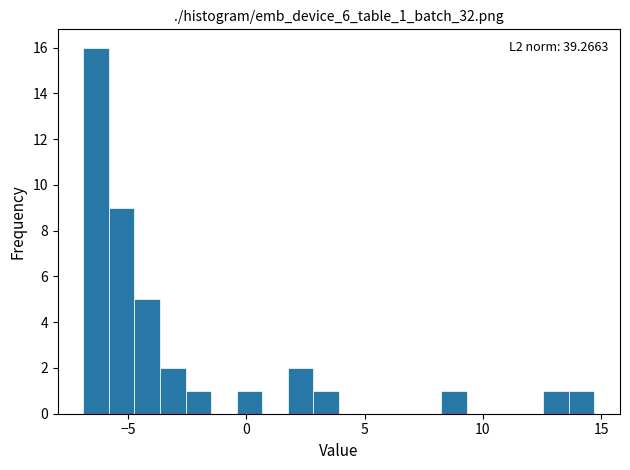

Around what value on the x-axis is the tallest bar? Give the approximate position of its centre, as read against the axis.

-6.5